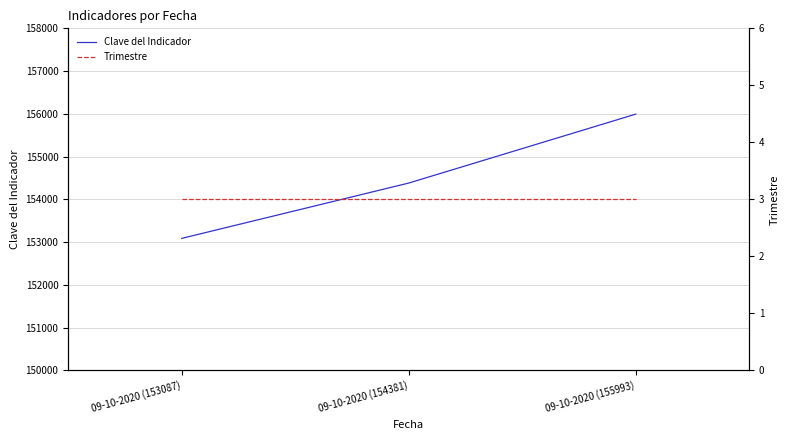

Reading left to right, extract all data points from this chart.

Clave del Indicador: 153087	154381	155993
Trimestre: 3	3	3